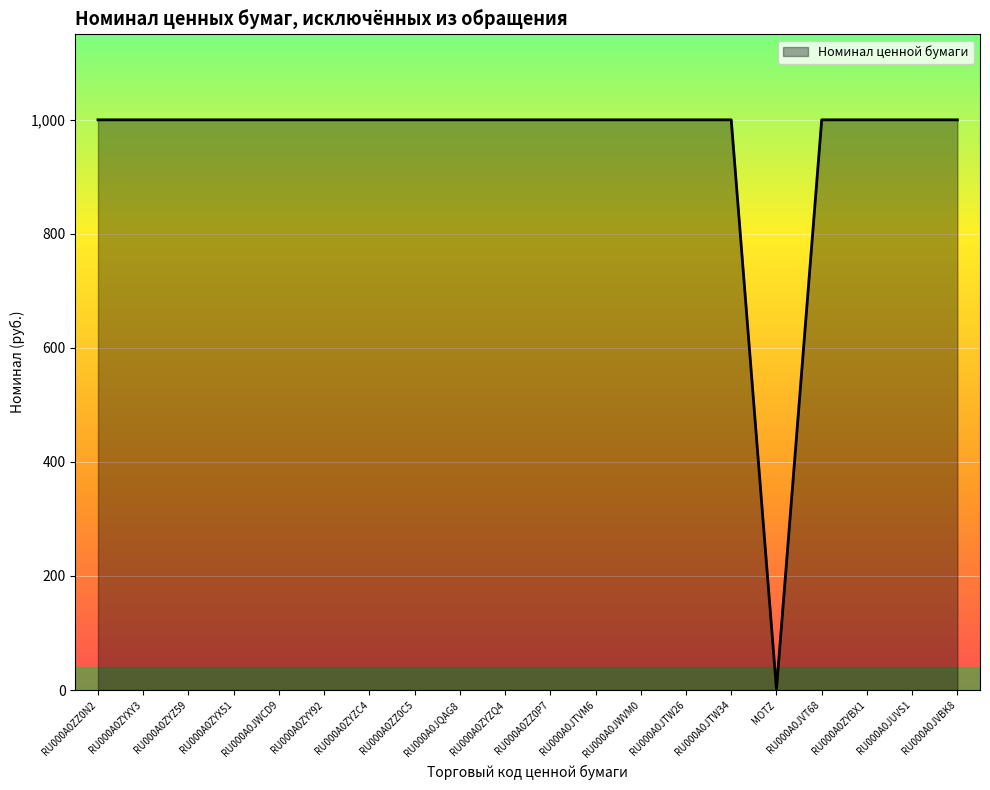

What is the difference between the maximum and minimum values?

998.5